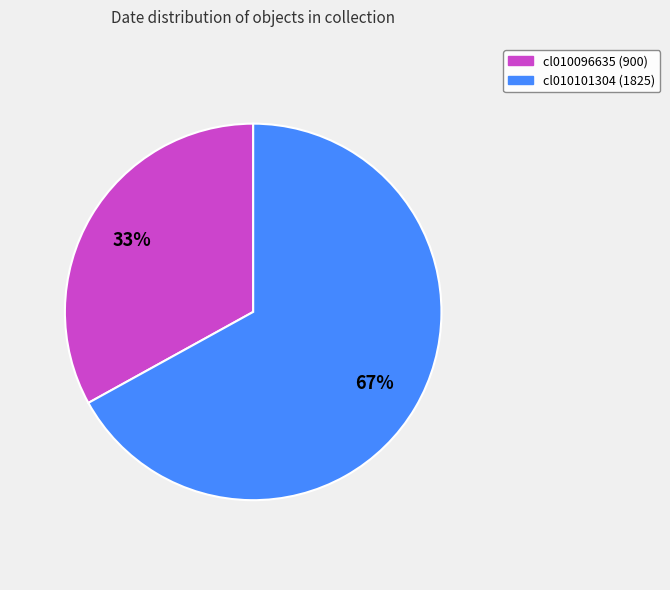

Which slice is the largest?

cl010101304